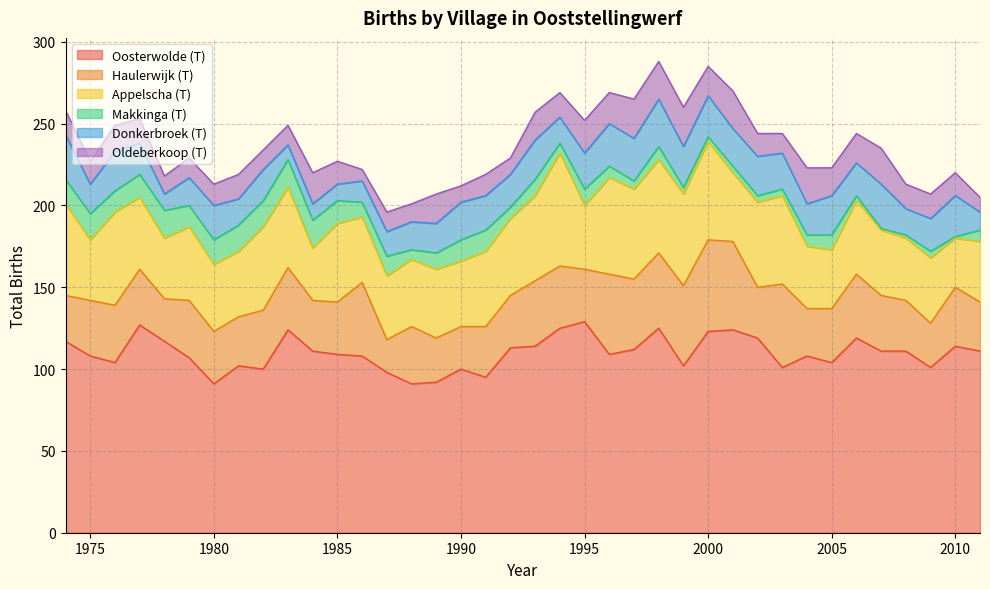

What is the value of the Appelscha (T) point at the 31st from the left?

40